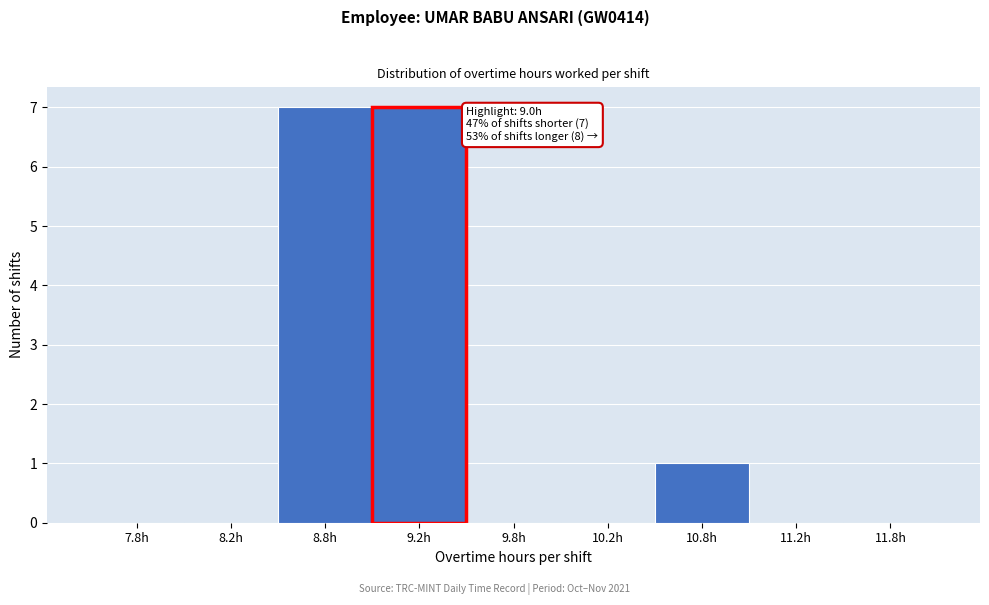

Reading left to right, what are all the values shown in this chart?

7.8h=0	8.2h=0	8.8h=7	9.2h=7	9.8h=0	10.2h=0	10.8h=1	11.2h=0	11.8h=0